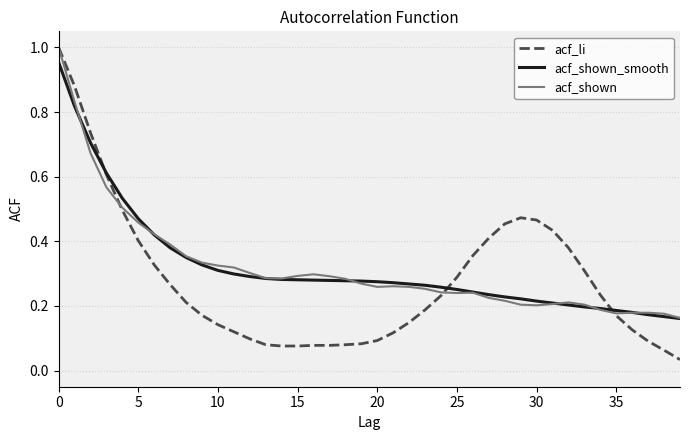

What is the label of the 10th point from the right?

30